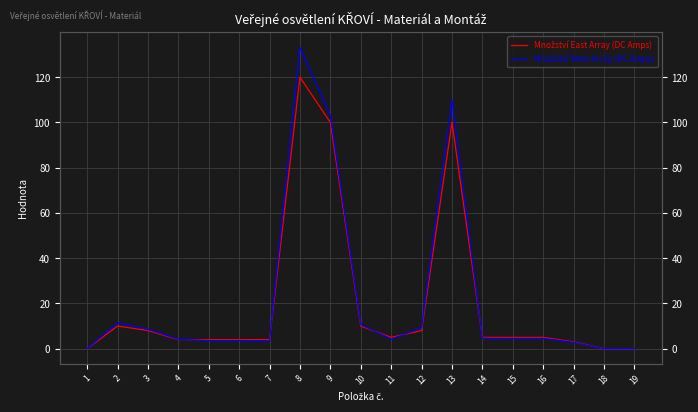

What are all the series names shown in the legend?

Množství East Array (DC Amps), Množství West Array (DC Amps)